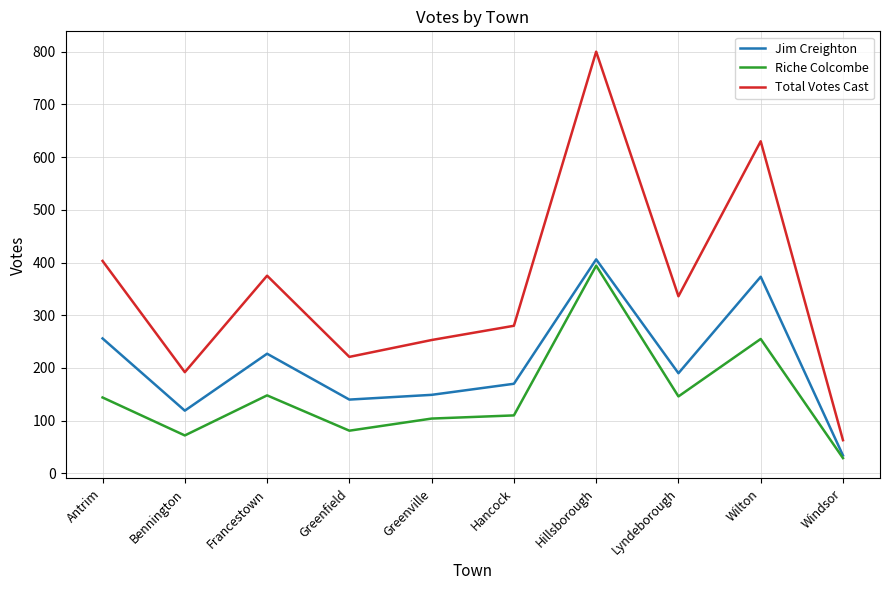

What is the spread (max minus min) of values at Francestown?

227